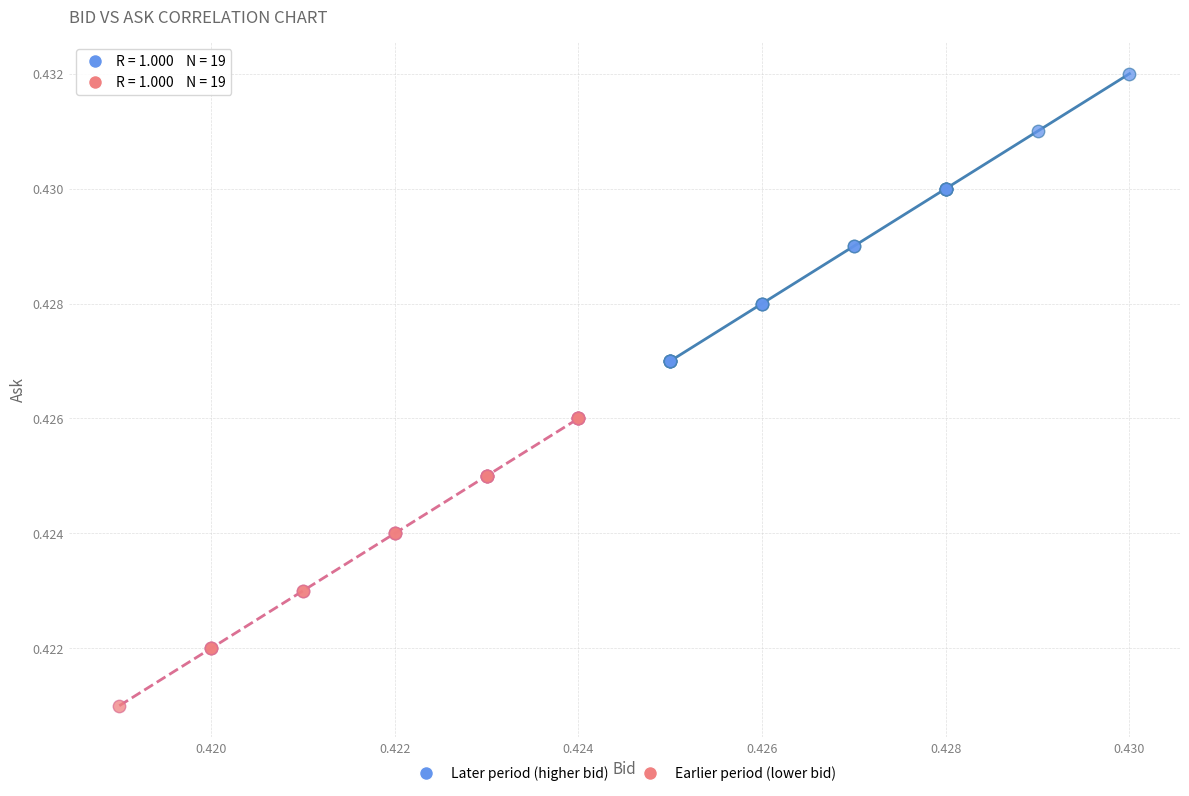

Which series contains the lowest Y value?

Earlier period (lower bid)